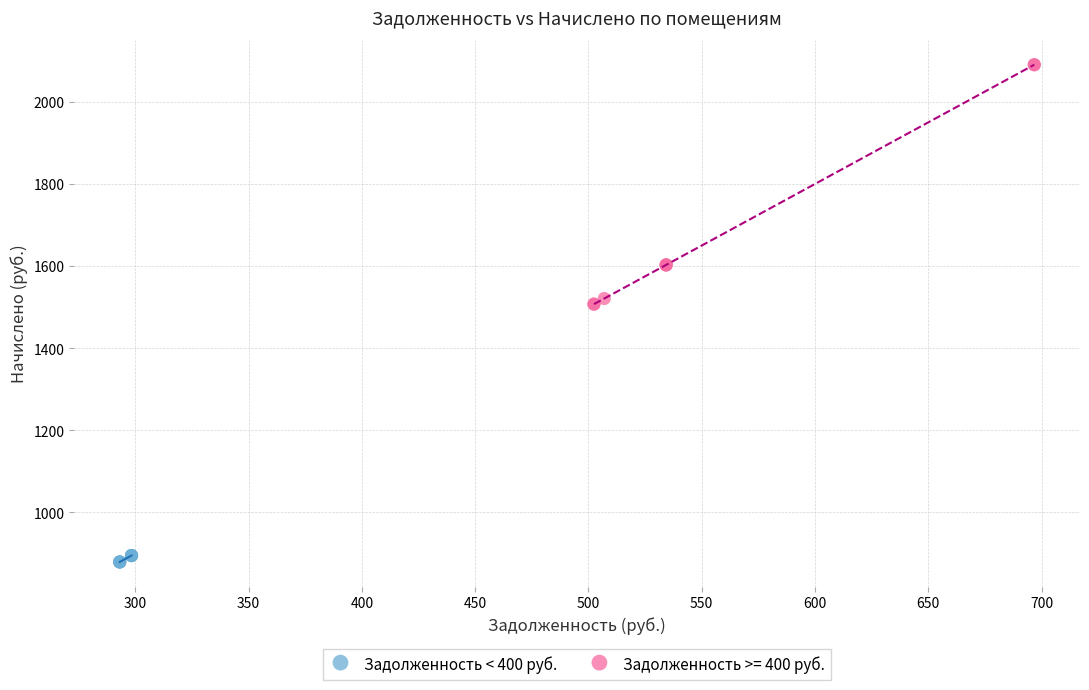

Which series contains the highest Y value?

Задолженность >= 400 руб.